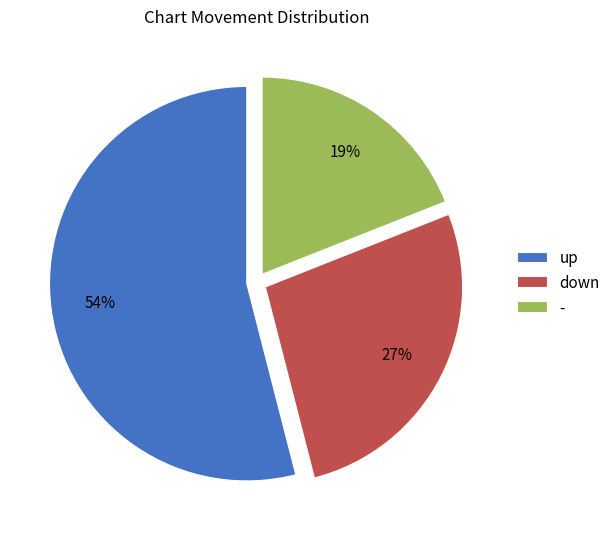

How many slices are in this pie chart?

3